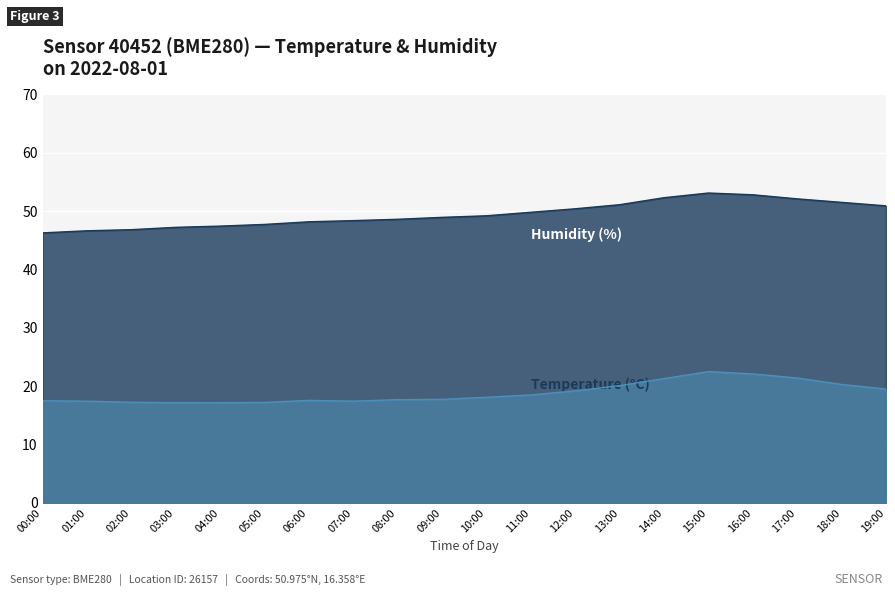

True or false: Temperature and Humidity cross at least once.

False